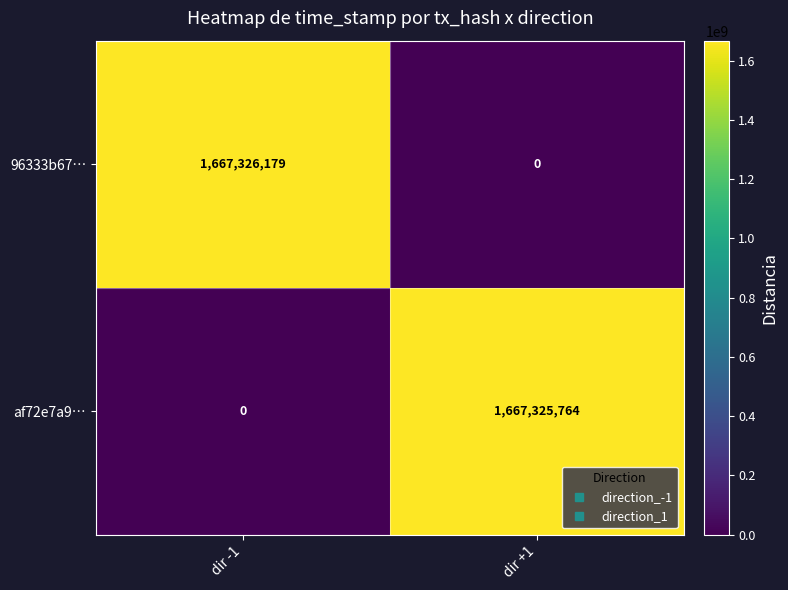

What is the sum of all 96333b67… values?

1667326179